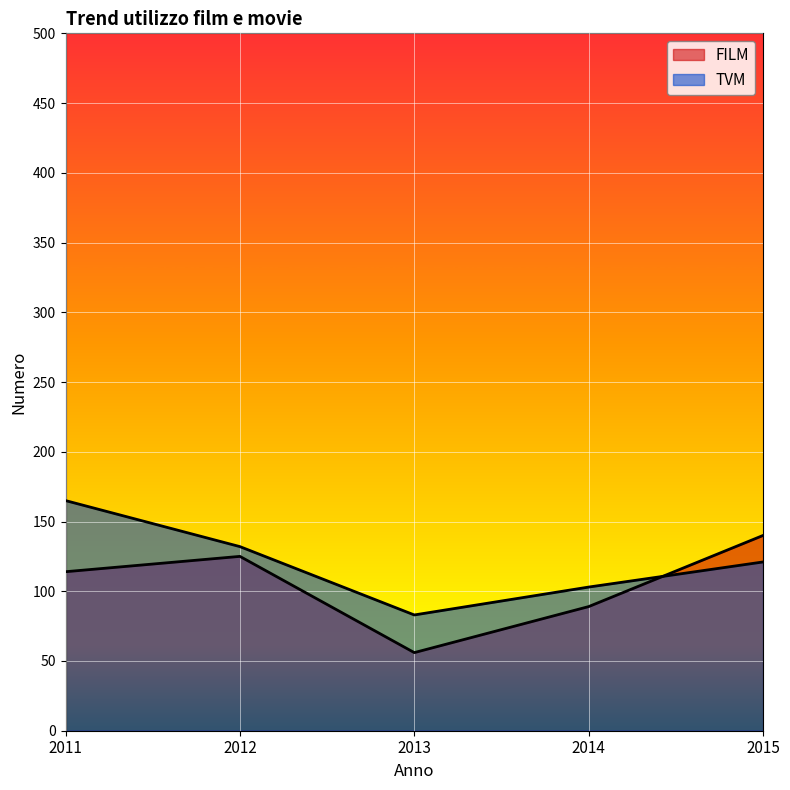

Reading left to right, transcribe all the data shown in this chart.

FILM: 2011=114	2012=125	2013=56	2014=89	2015=140
TVM: 2011=165	2012=132	2013=83	2014=103	2015=121